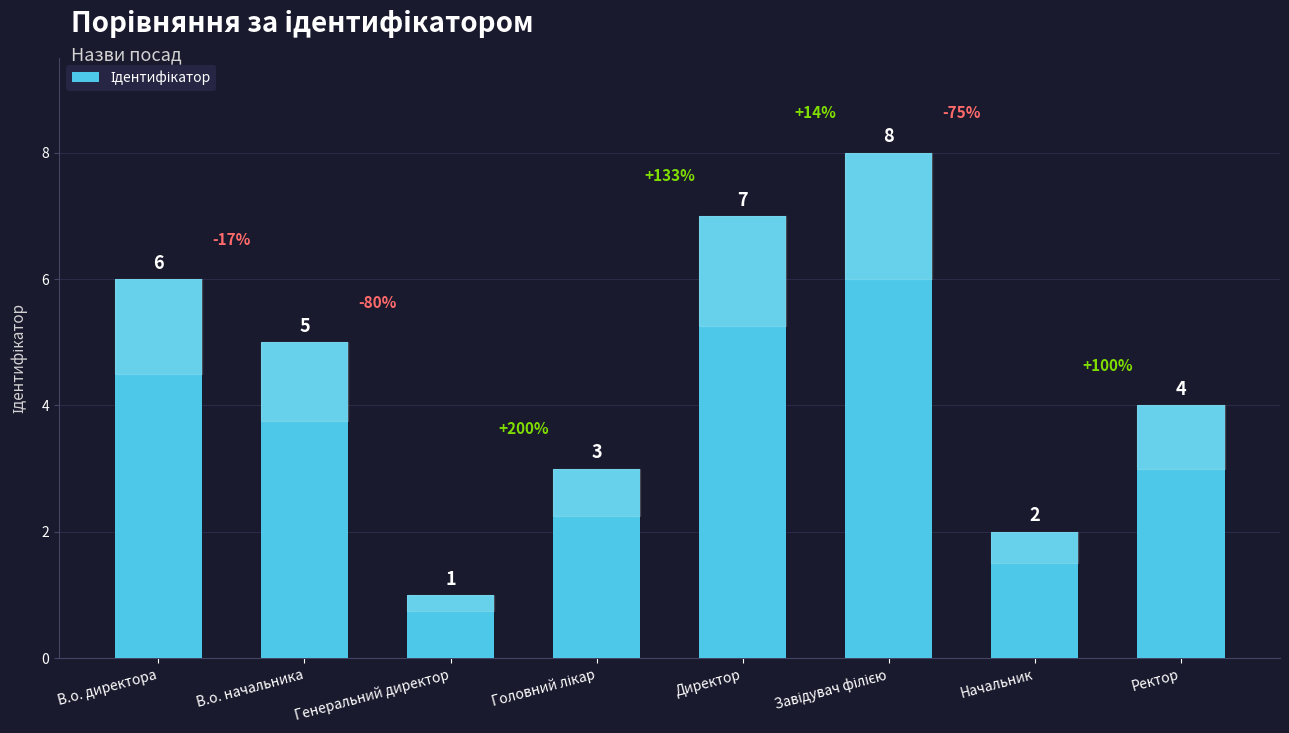

What position from the left is Начальник?

7